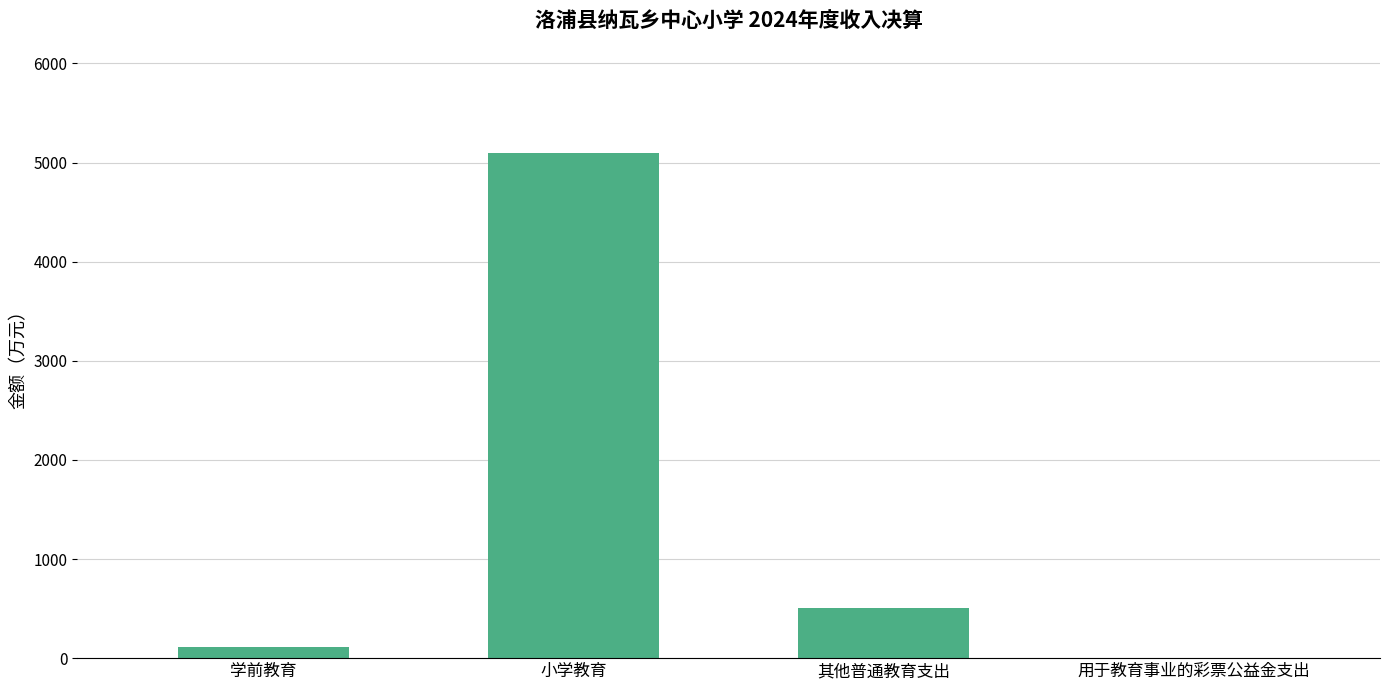

Which has a higher value, 其他普通教育支出 or 用于教育事业的彩票公益金支出?

其他普通教育支出